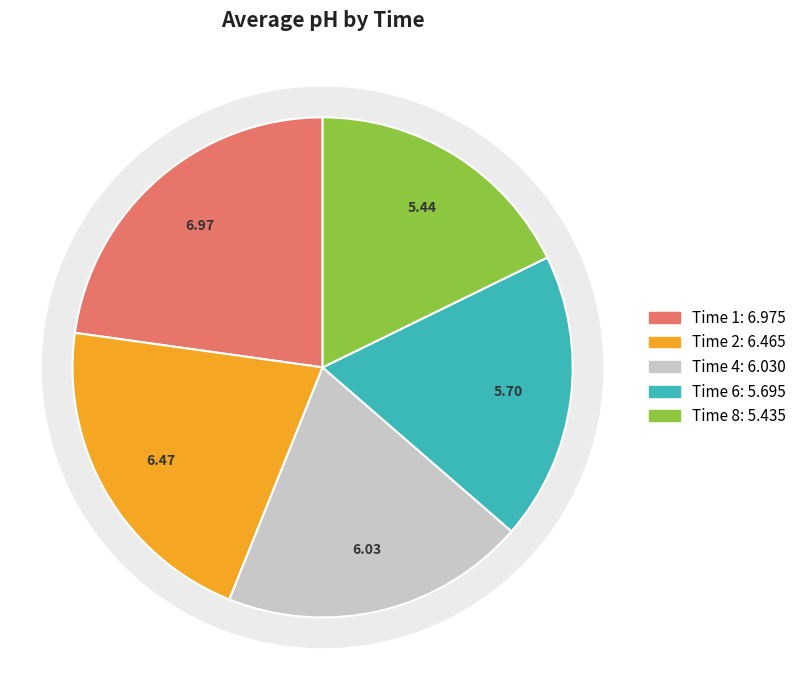

Is there a majority slice in this chart?

No